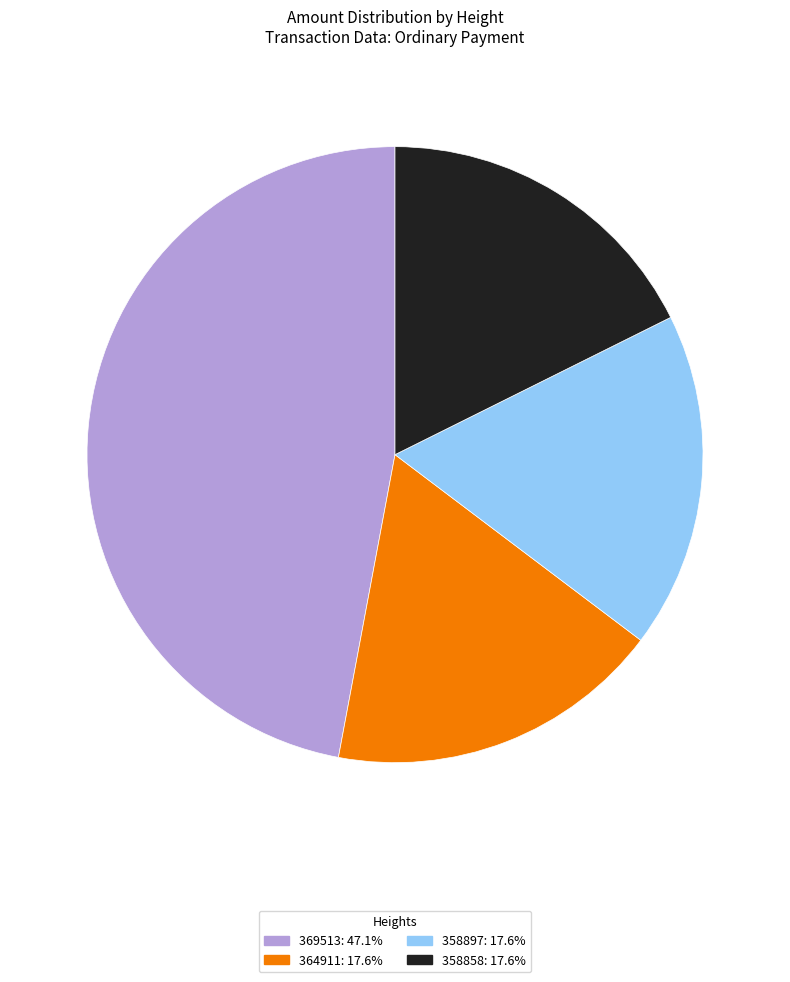

The 358858 slice represents 18% of the pie. True or false?

True